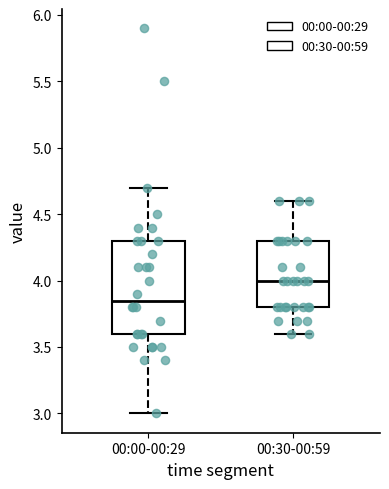

Comparing the boxes themselves (not the whiskers), which one is the tallest?

00:00-00:29